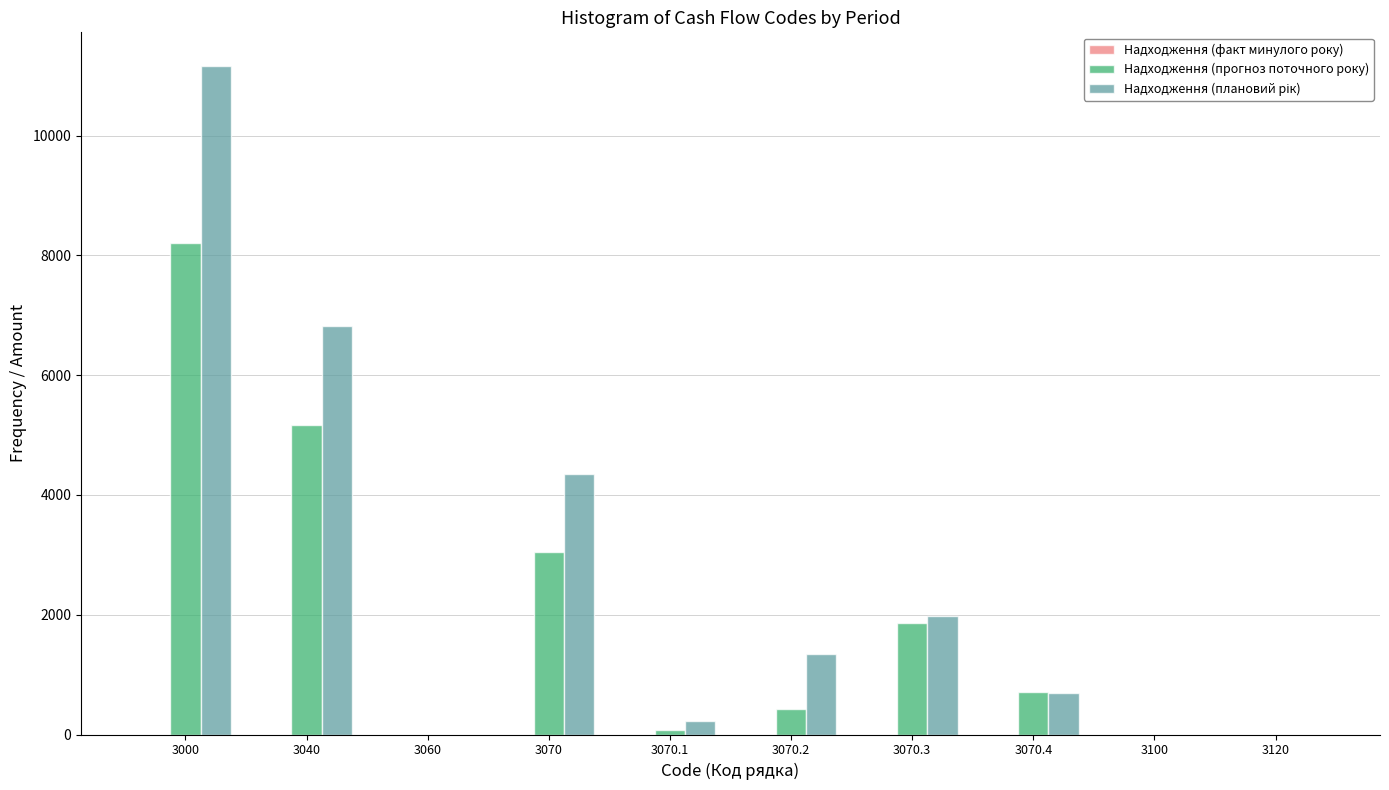

At which category is the sum across all series the highest?

3000